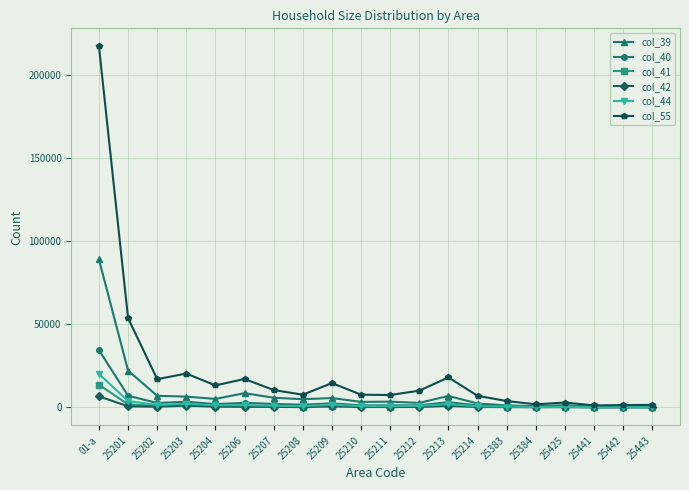

Between 01-a and 25425, which series saw the biggest shift?

col_55